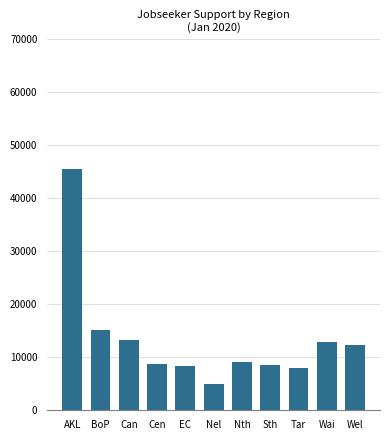

How many data points does each series have?

11